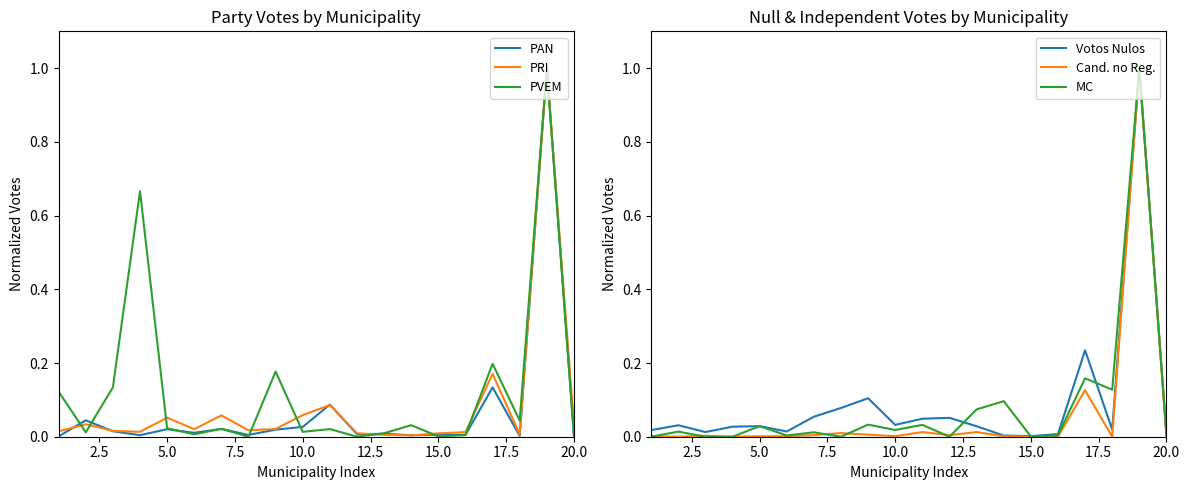

The value of PAN at 20.0 is 0.0. True or false?

True